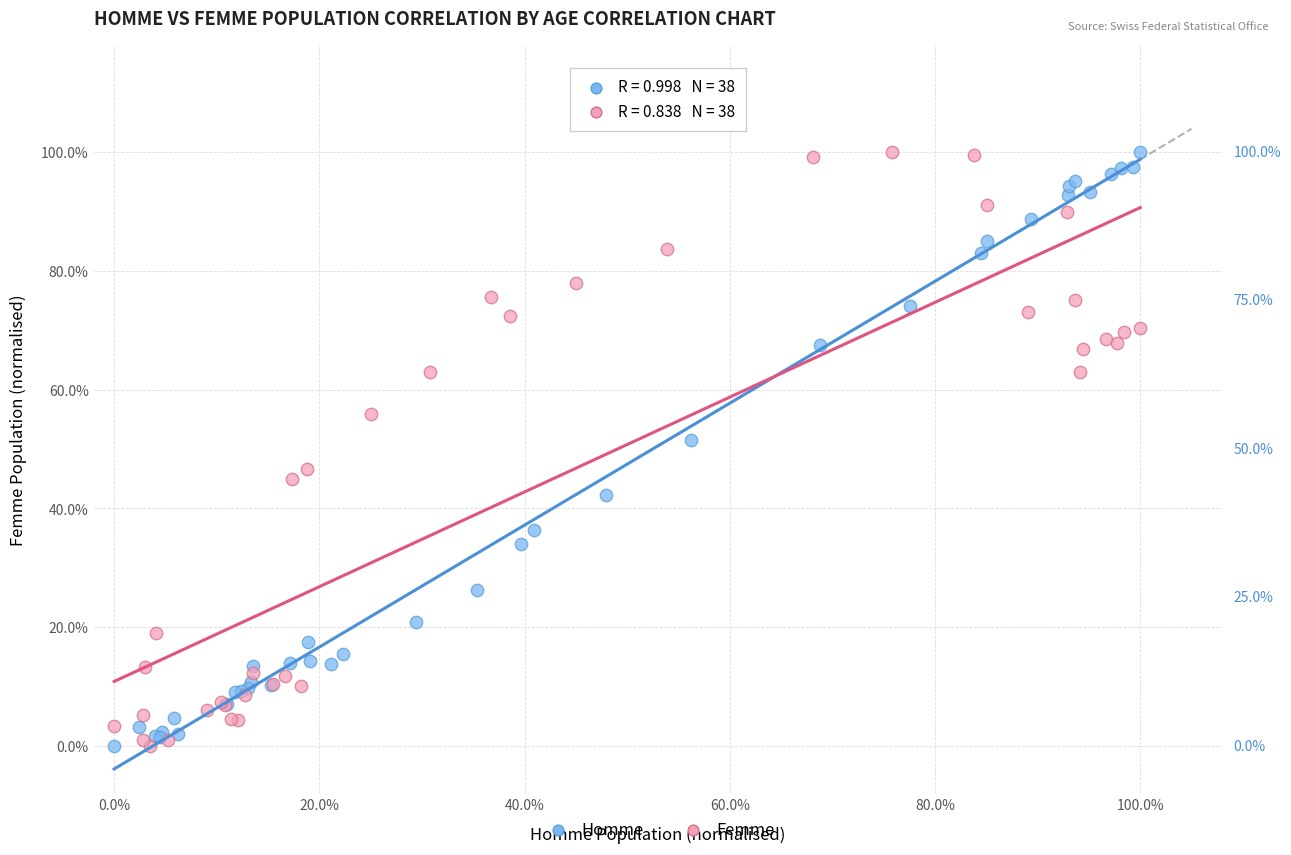

What are all the series names shown in the legend?

Homme, Femme